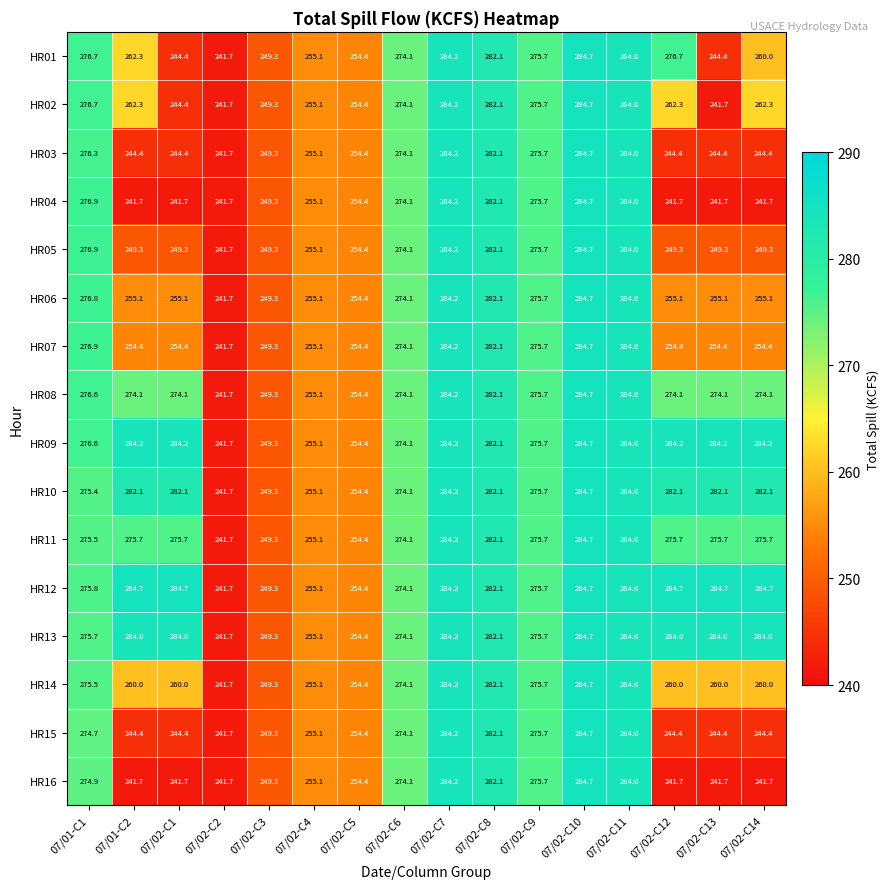

How many data points in HR06 are above 255?

13